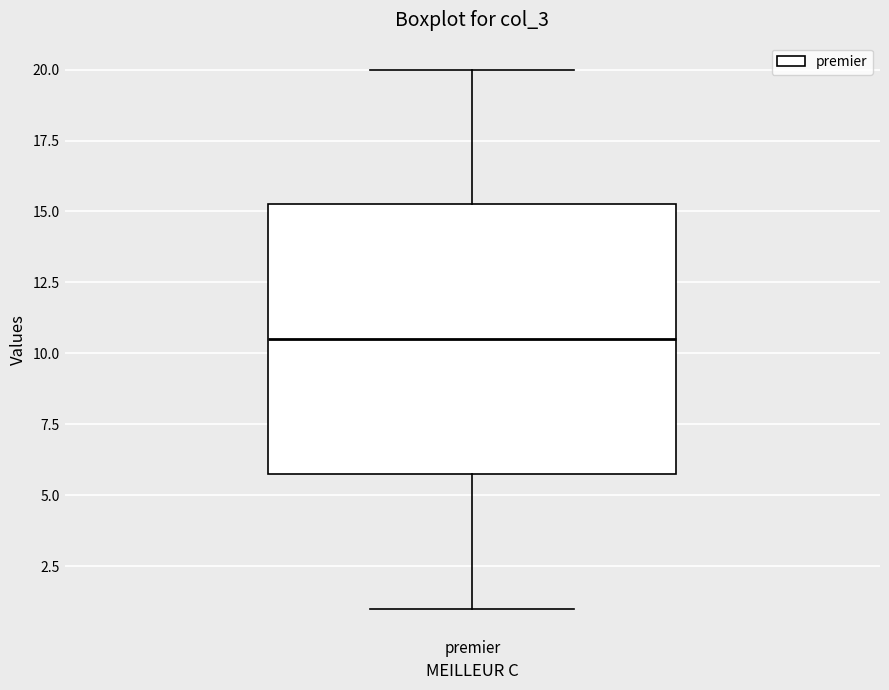

Where does the lower whisker of the box for premier end on the y-axis? The values are not printed on the chart, so give them approximately, as read against the axis.

1.0